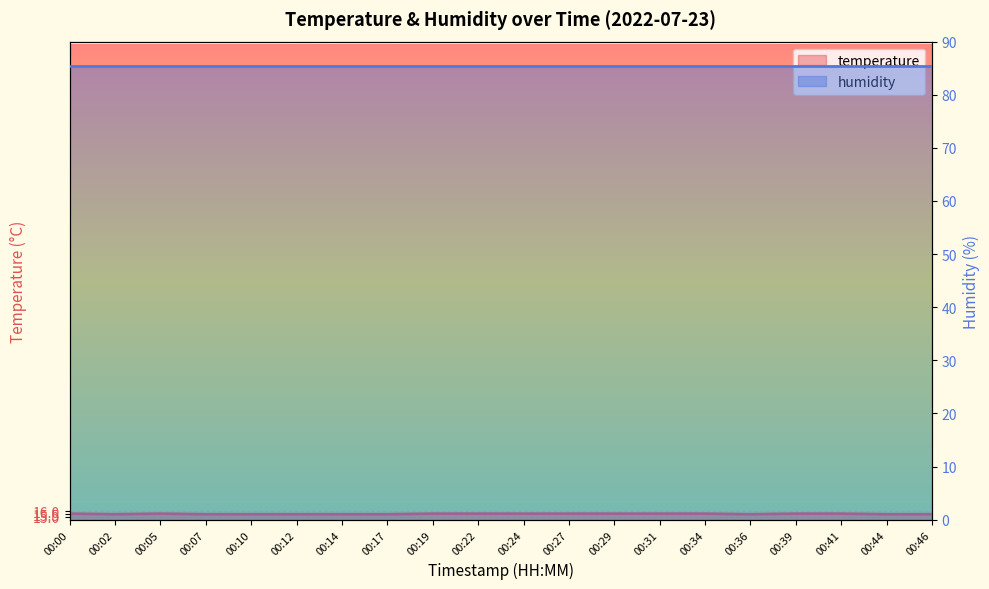

The chart shows a value of 10.2 at 00:29. True or false?

False